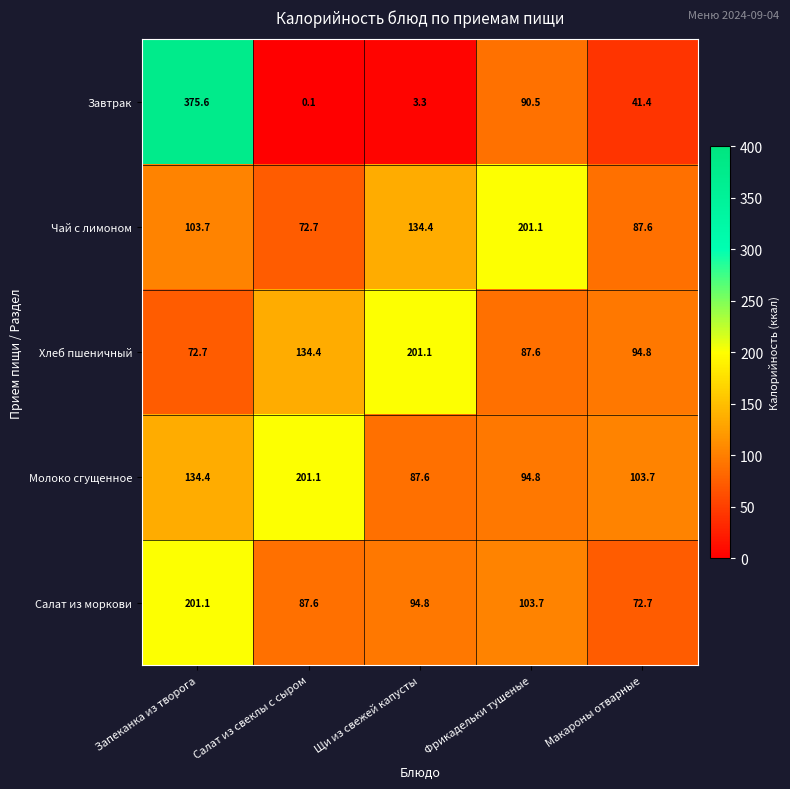

The value of Хлеб пшеничный at Макароны отварные is 94.8. True or false?

True